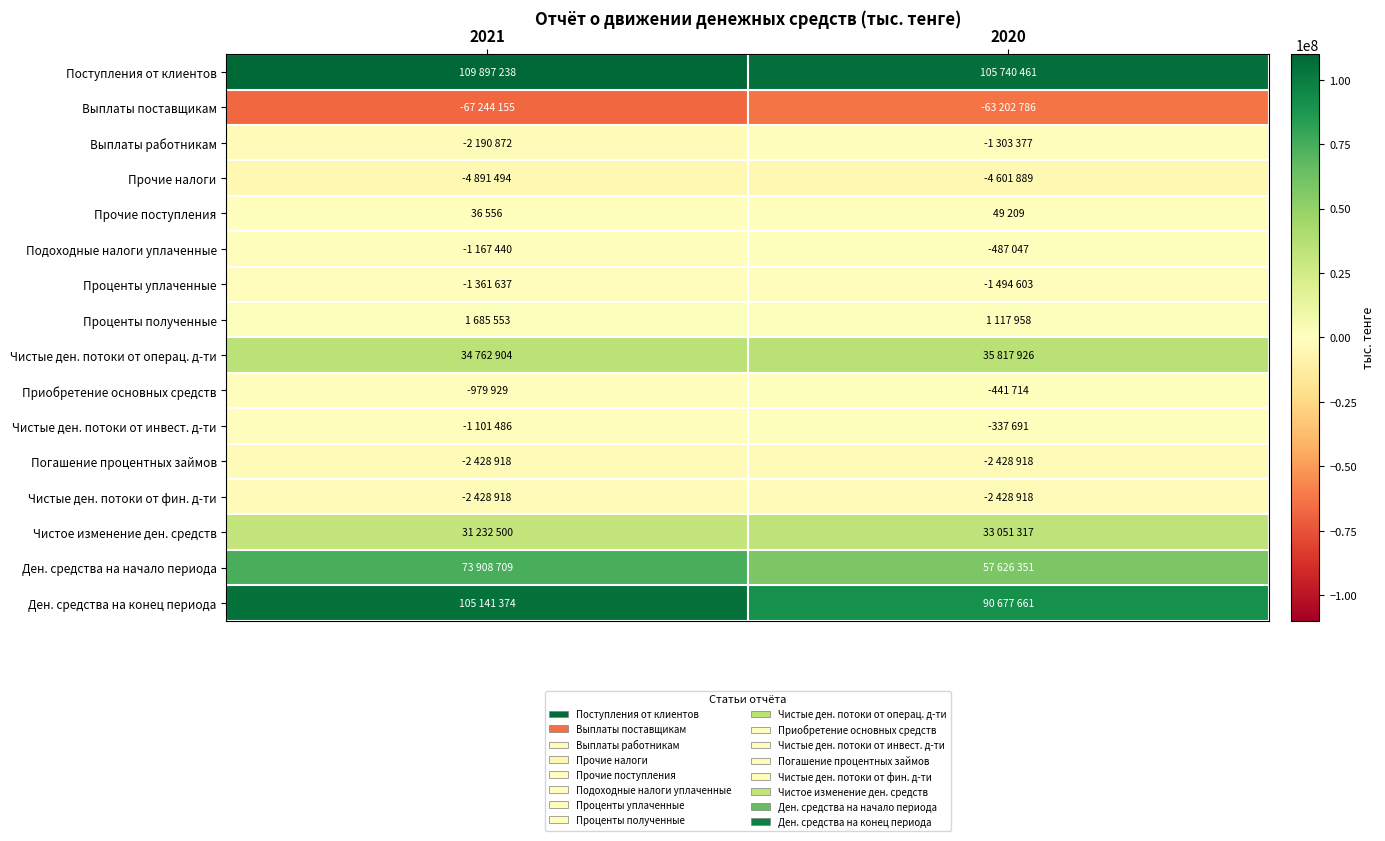

At which category is the sum across all series the highest?

2021